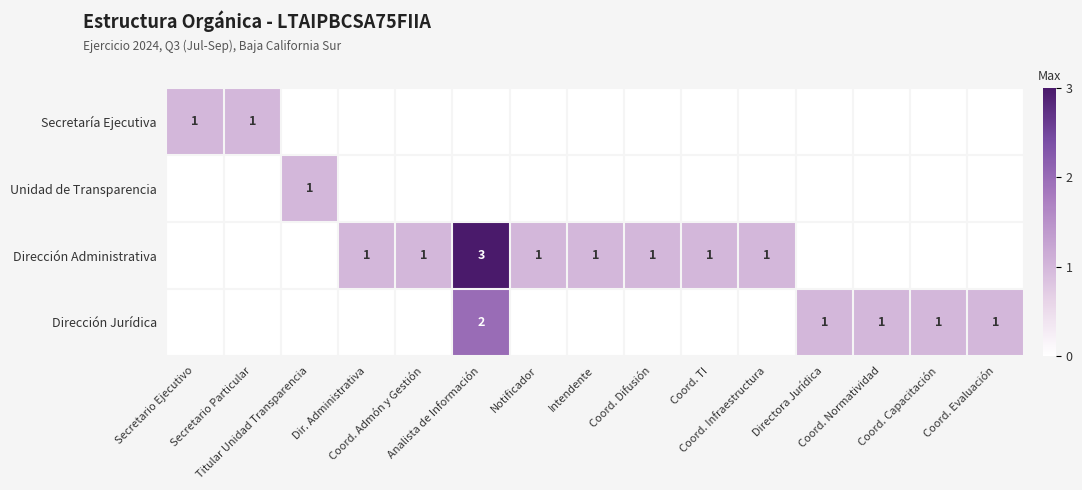

Which label corresponds to the largest value in the chart?

Analista de Información